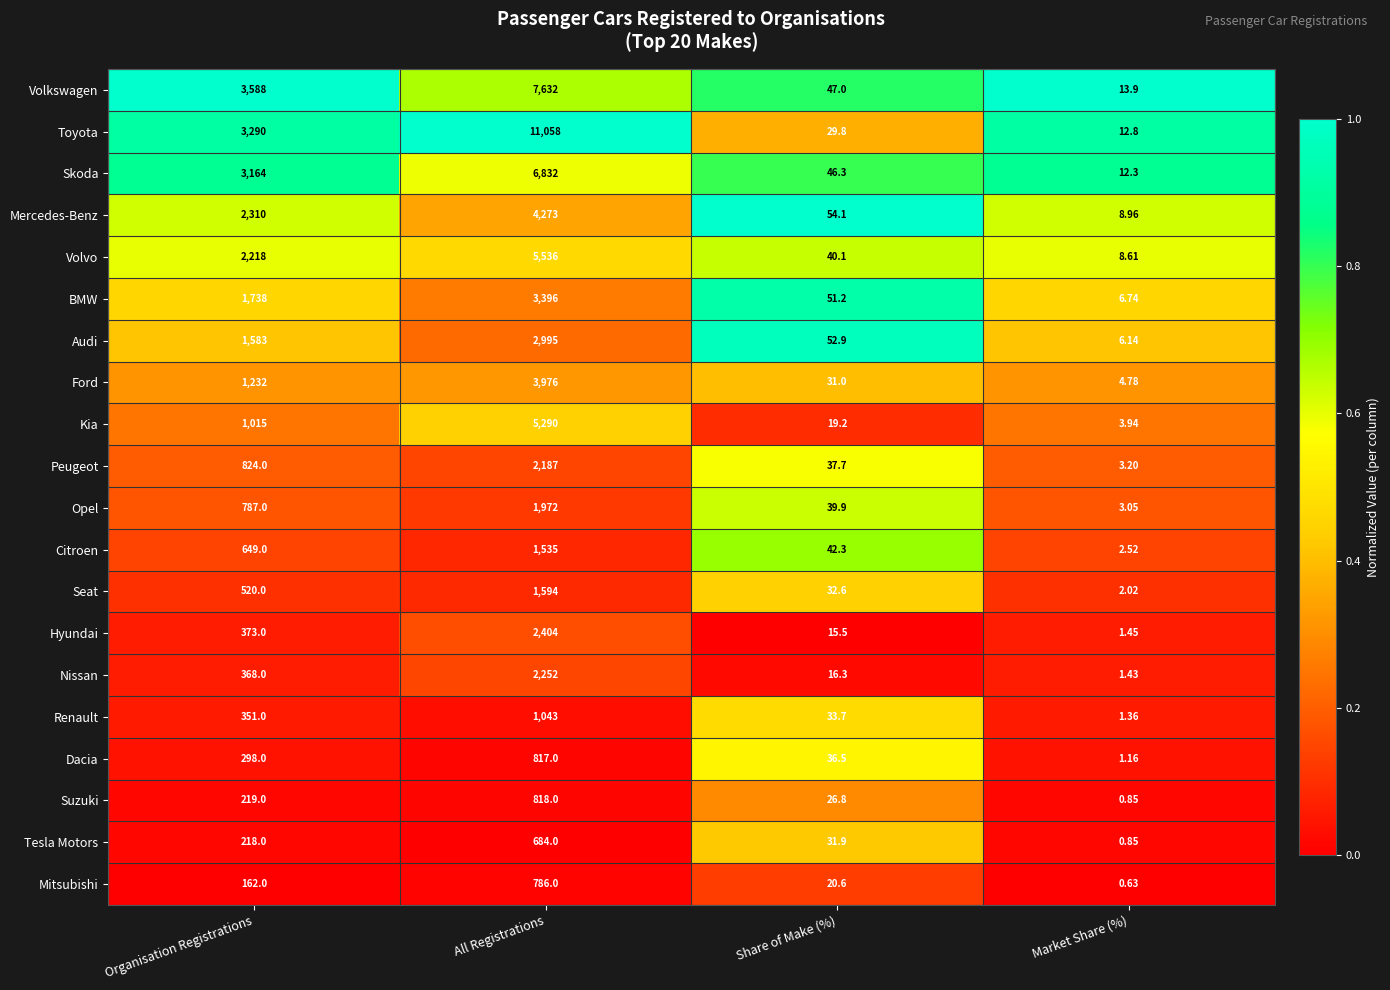

Rank the categories by Nissan value from highest to lowest.

All Registrations, Organisation Registrations, Share of Make (%), Market Share (%)